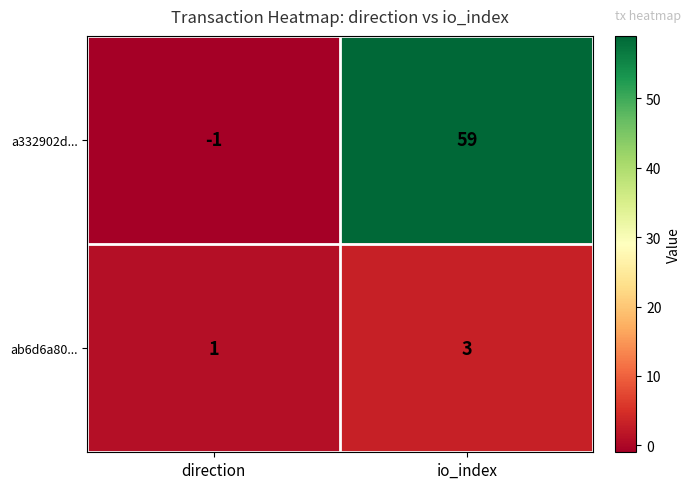

Which series has the largest total across all categories?

a332902d...